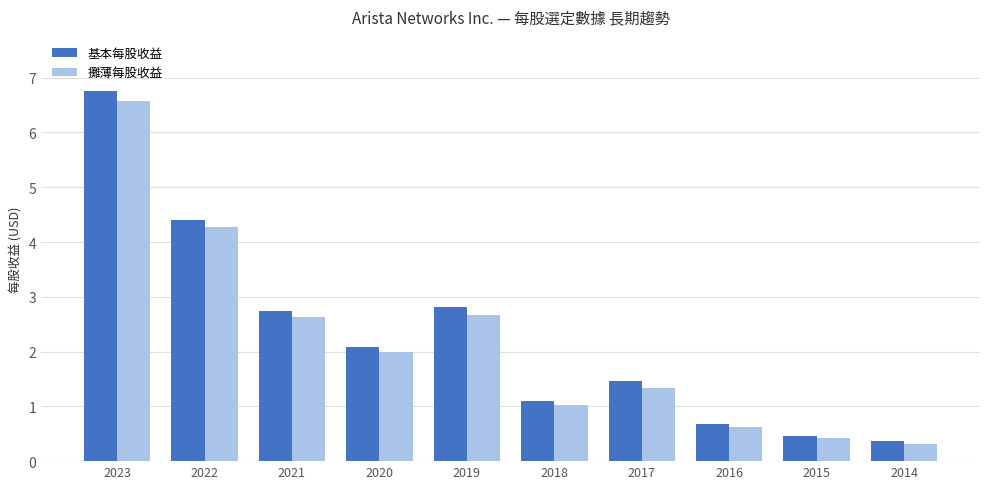

How many bars are there in total?

20